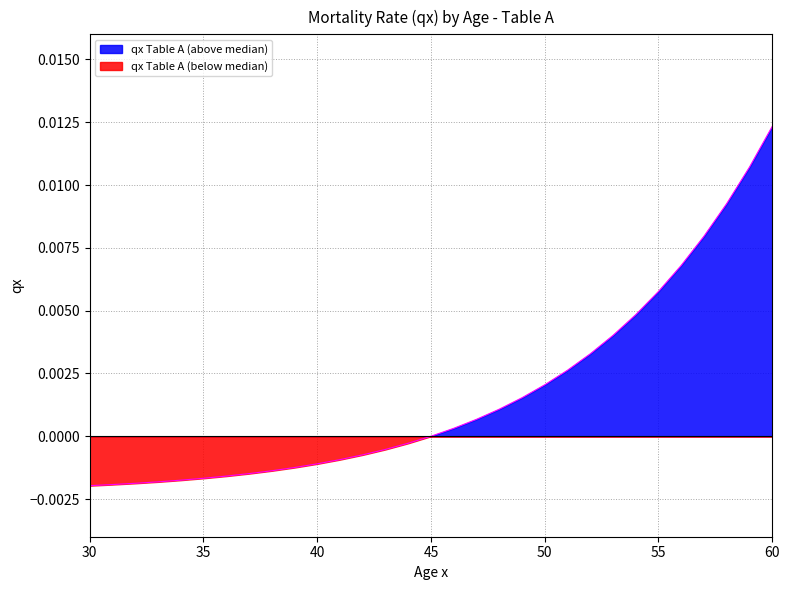

Which has a higher value, 55 or 58?

58